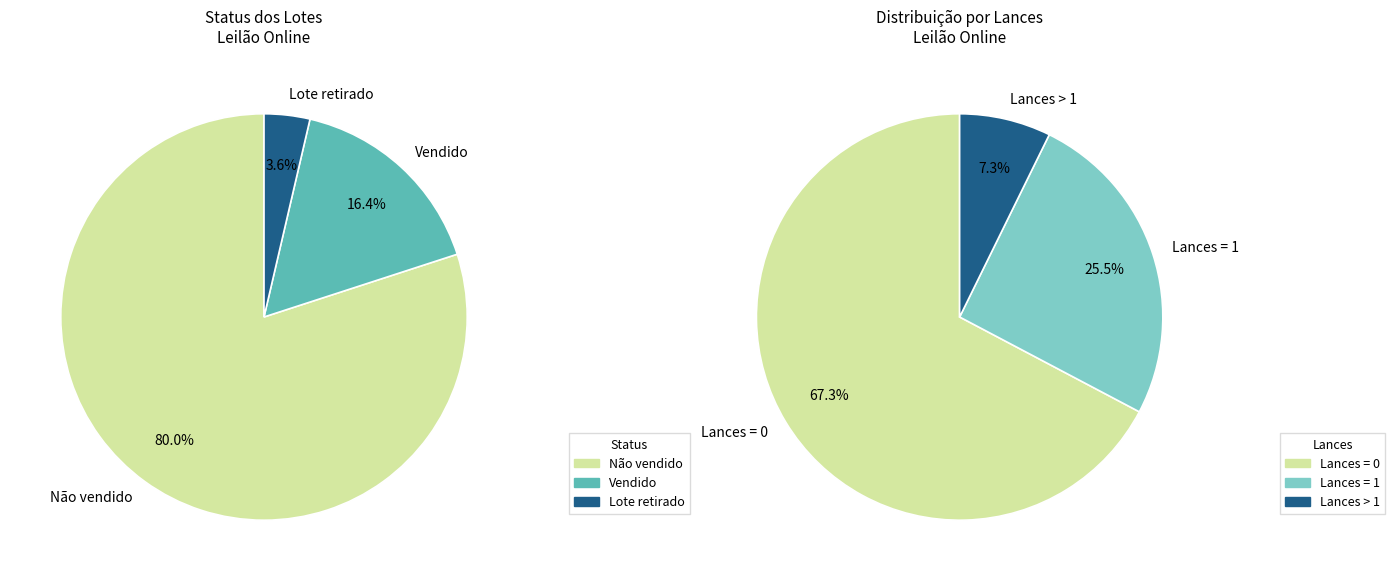

What percentage is the Lote retirado slice, to the nearest percent?

4%